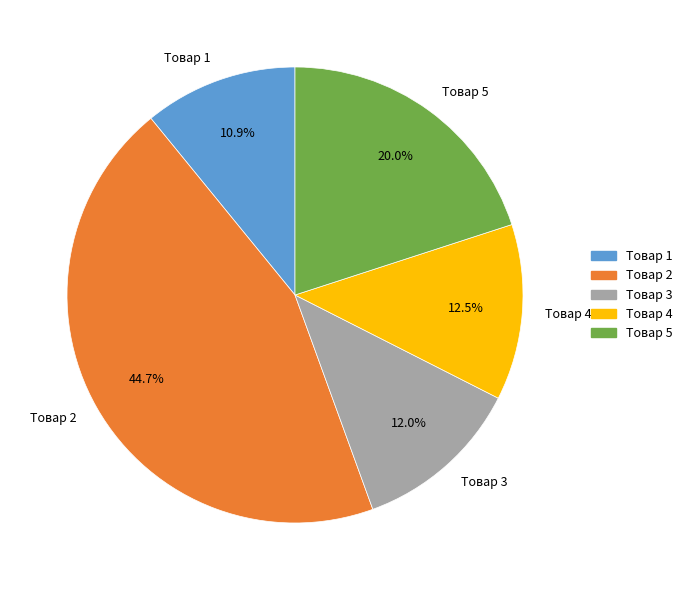

Approximately how many times larger is the value at Товар 5 compared to Товар 1?

1.8